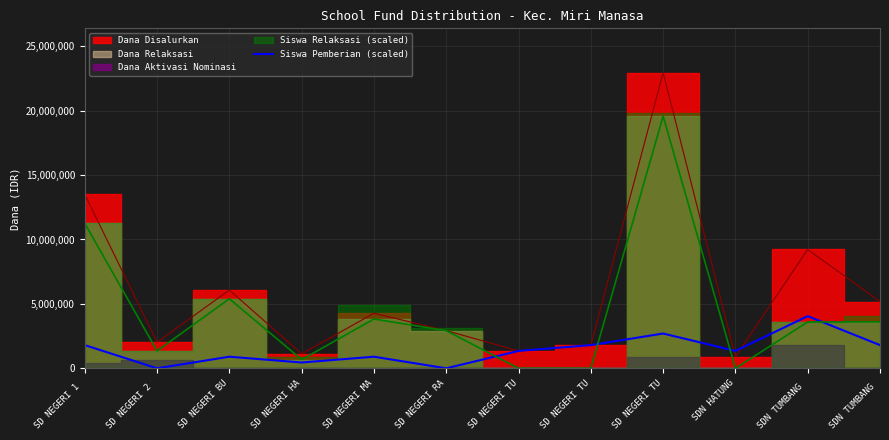

Where is the first local maximum?

SD NEGERI BU